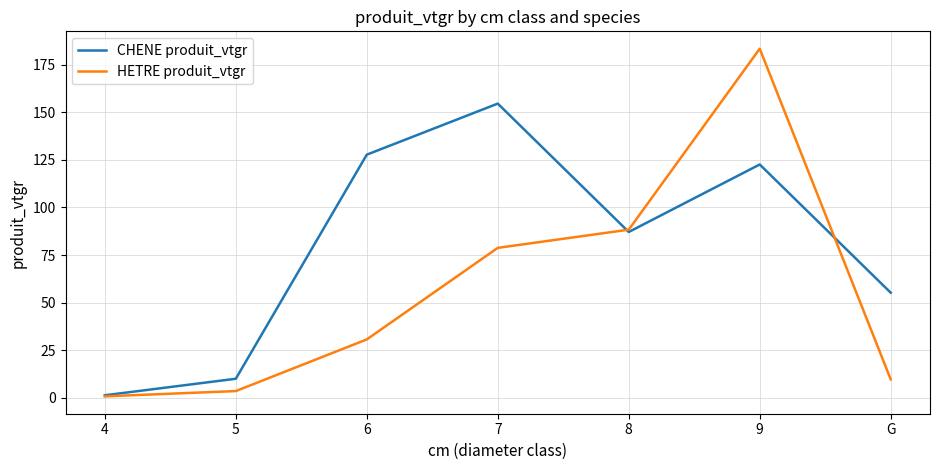

What is the spread (max minus min) of values at 9?

60.8